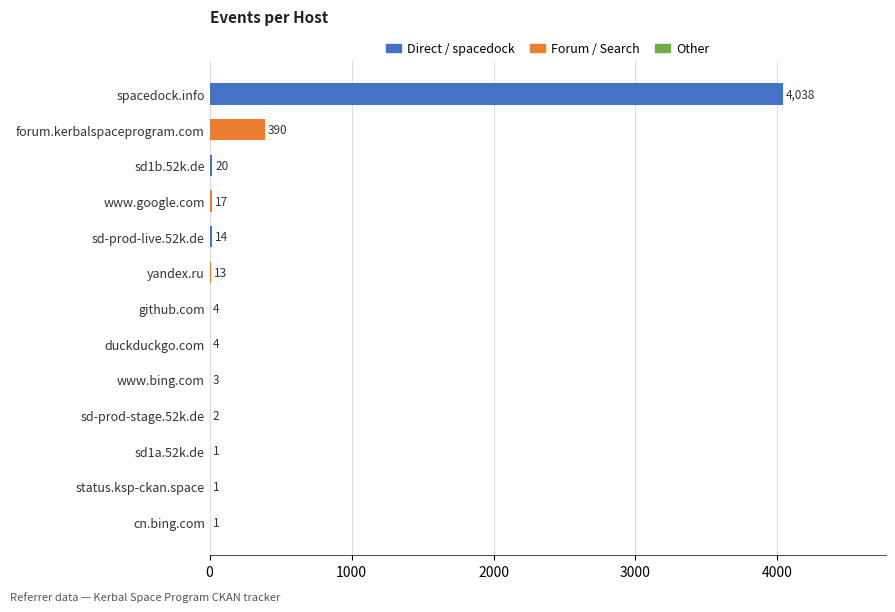

Which has a higher value, spacedock.info or sd1b.52k.de?

spacedock.info